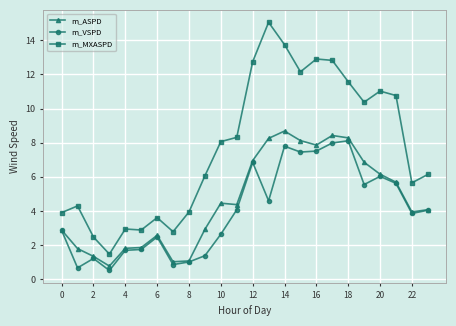

What is the value of the m_VSPD point at the 17th from the left?

7.5